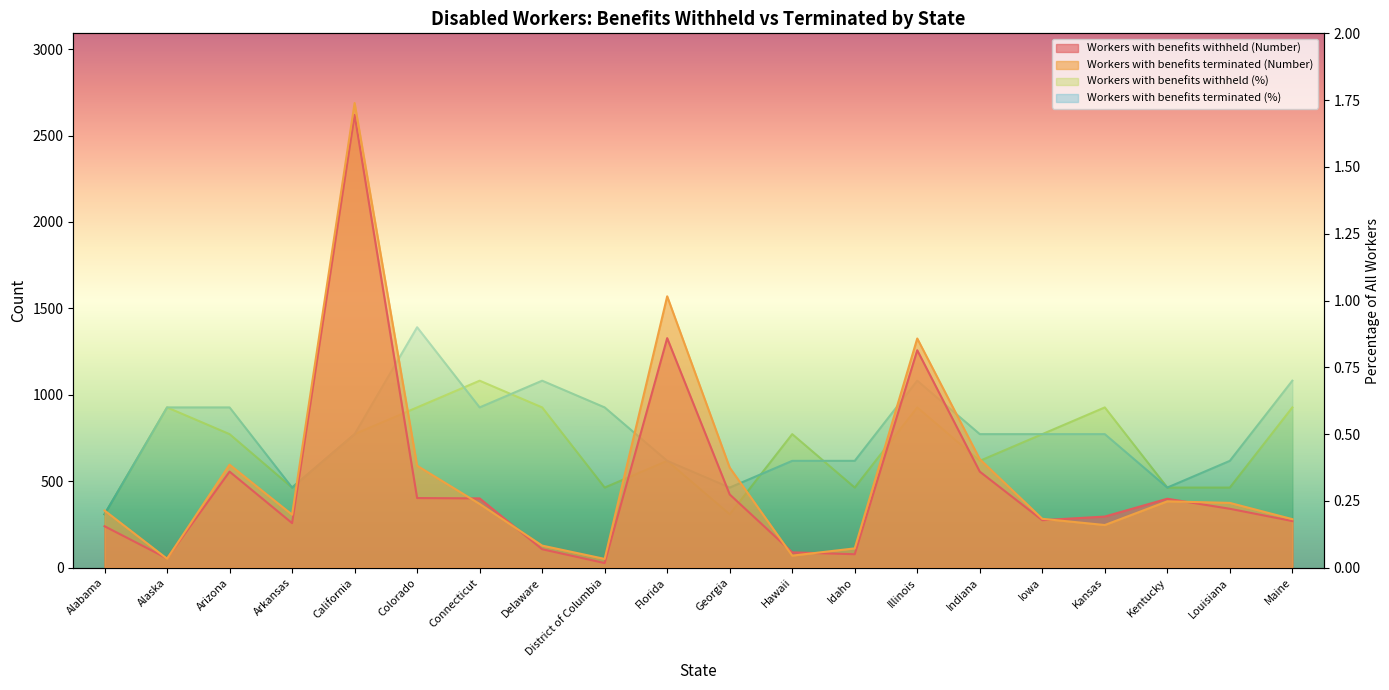

What position from the right is Hawaii?

9